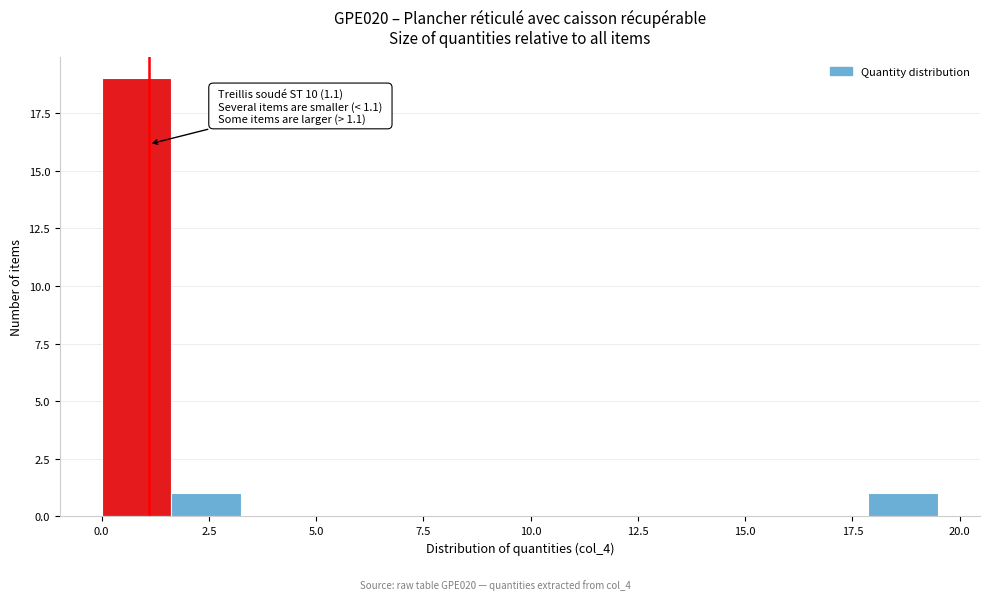

Read against the x-axis, roughly where is the centre of the tallest bar?

1.0